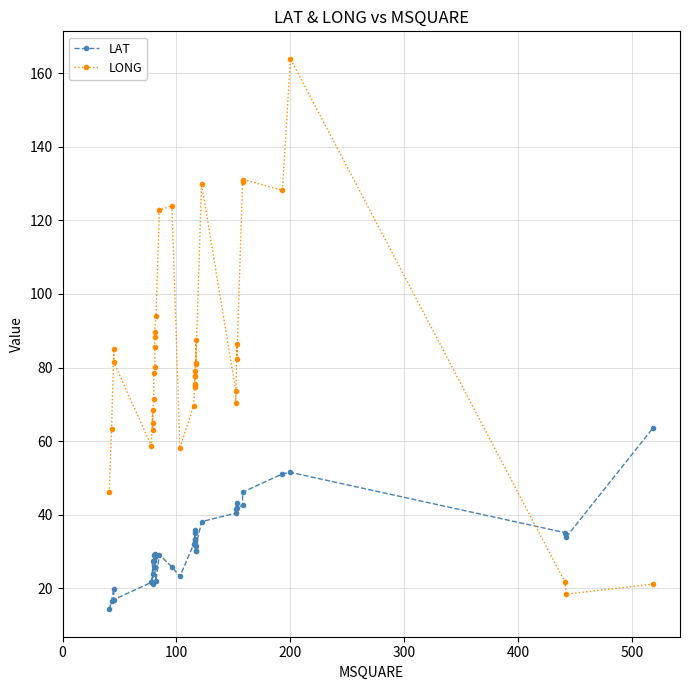

What is the average value of the LAT series?

32.0